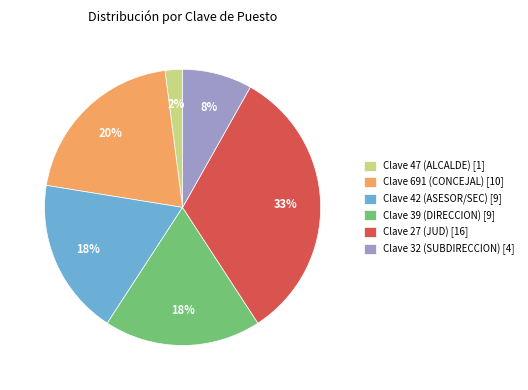

Which slice is the smallest?

Clave 47 (ALCALDE) [1]